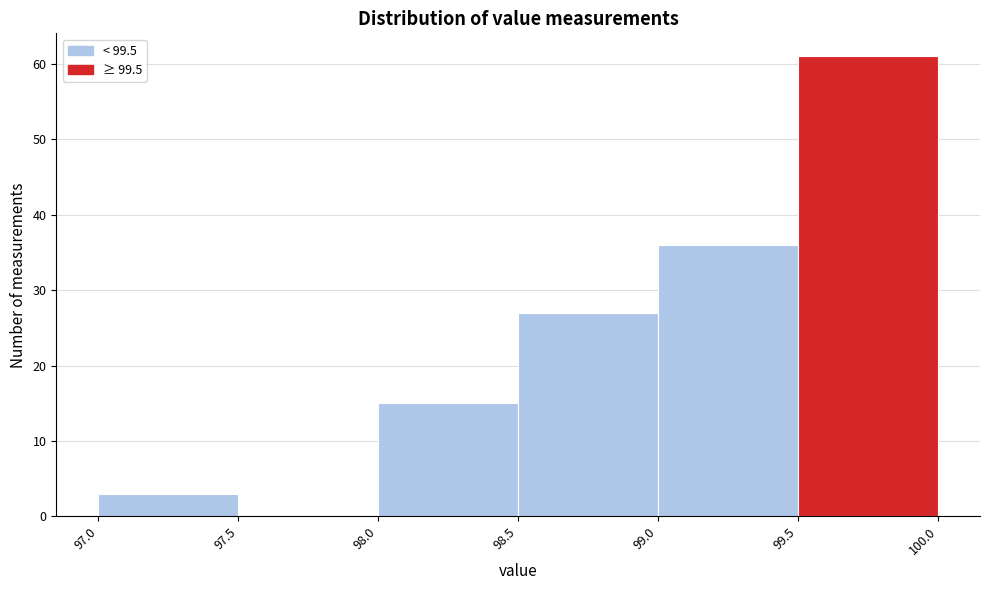

Reading left to right, transcribe this chart: for each bar, give the range it covers on the x-axis and its height. The values are not printed on the chart, so give them approximately, as read against the axis.

97.0 to 97.5: 3
97.5 to 98.0: 0
98.0 to 98.5: 15
98.5 to 99.0: 27
99.0 to 99.5: 36
99.5 to 100.0: 61